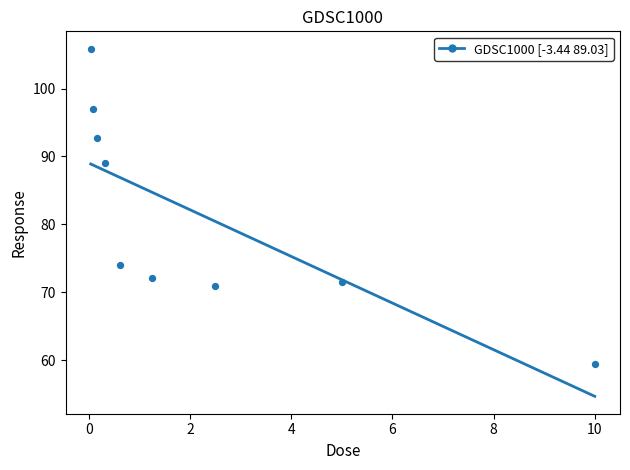

What is the change in value from 0.15625 to 2.5?

-21.8